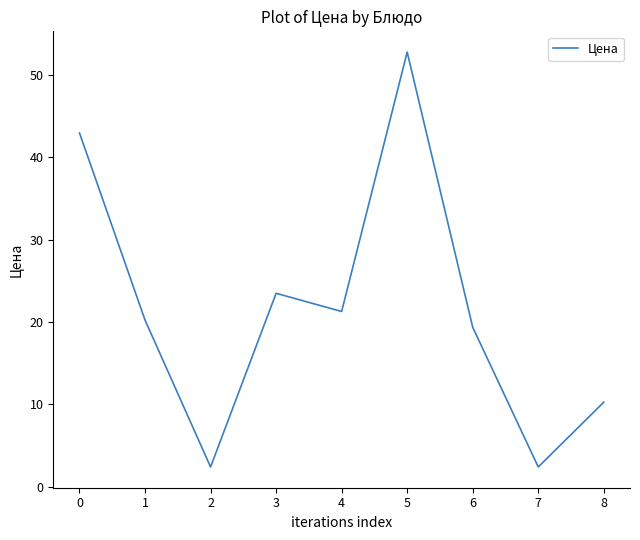

What is the change in value from 5 to 7?

-50.4